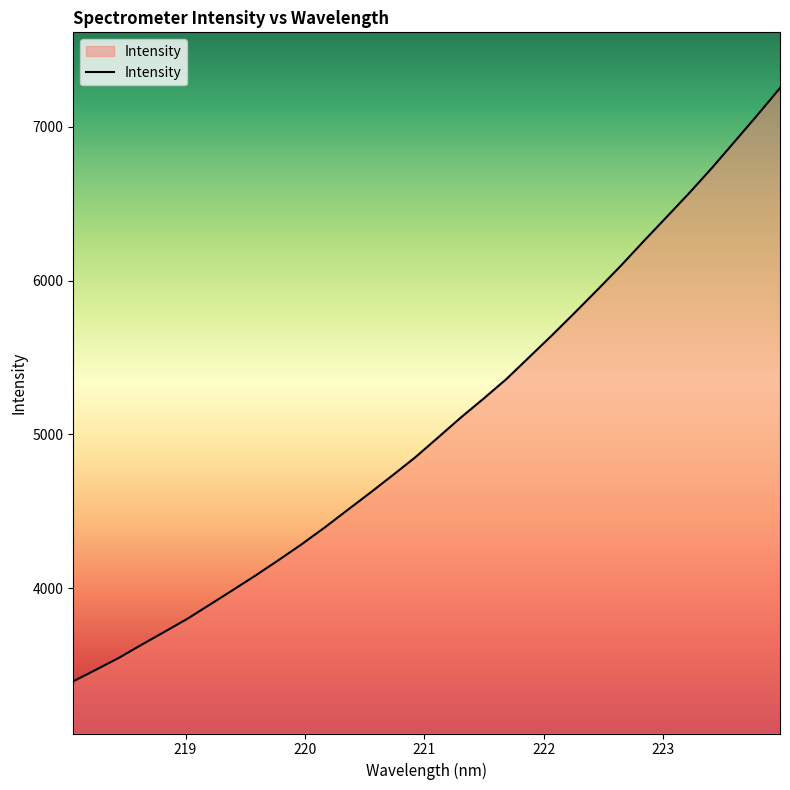

What is the sum of all values?

161950.9